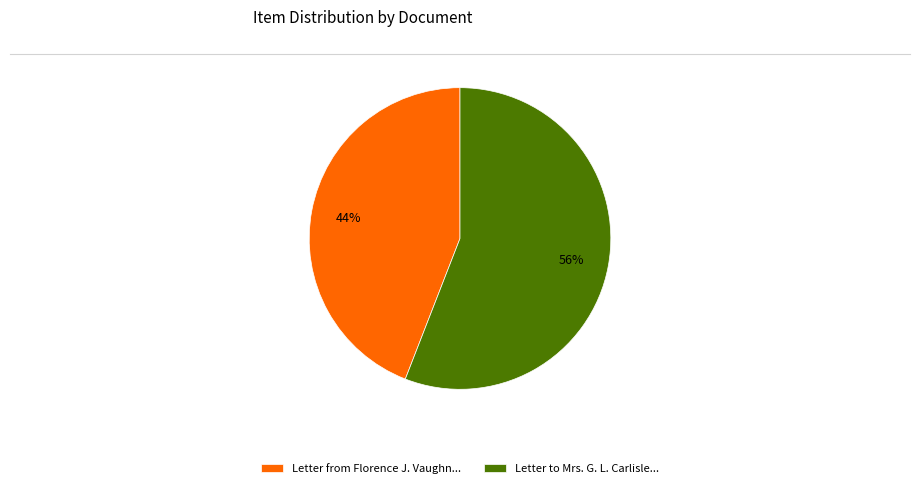

To the nearest percent, what portion does Letter from Florence J. Vaughn... represent?

44%